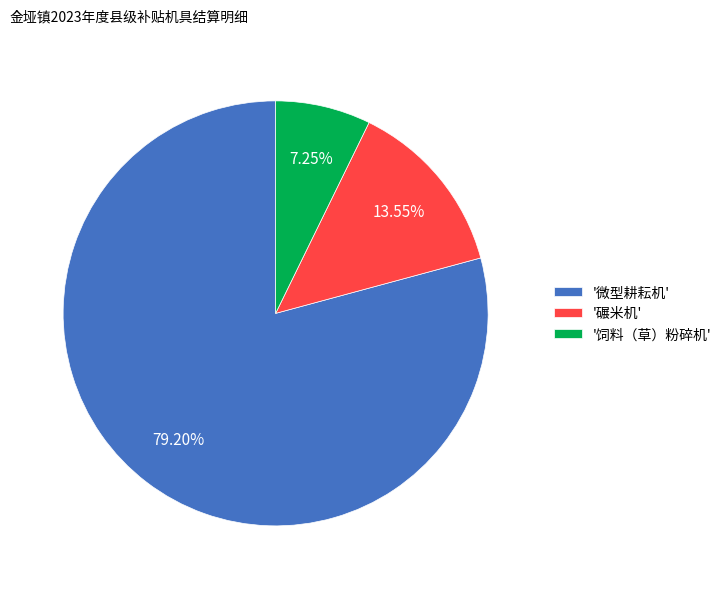

Do '微型耕耘机' and '碾米机' together represent more than half of the pie?

Yes